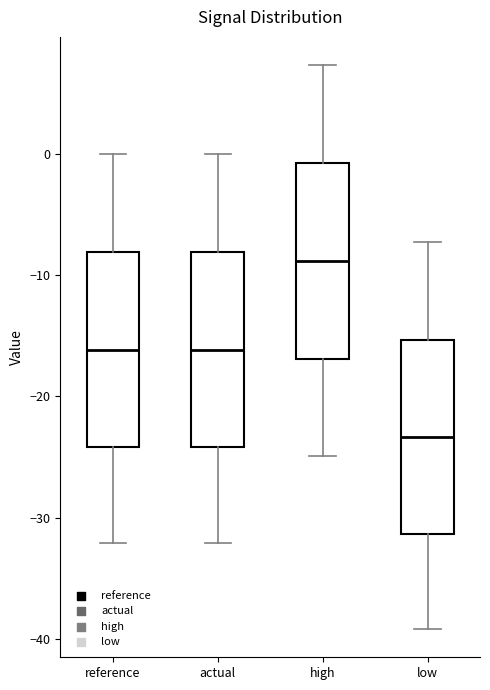

Where does the upper whisker of the box for low end on the y-axis? The values are not printed on the chart, so give them approximately, as read against the axis.

-7